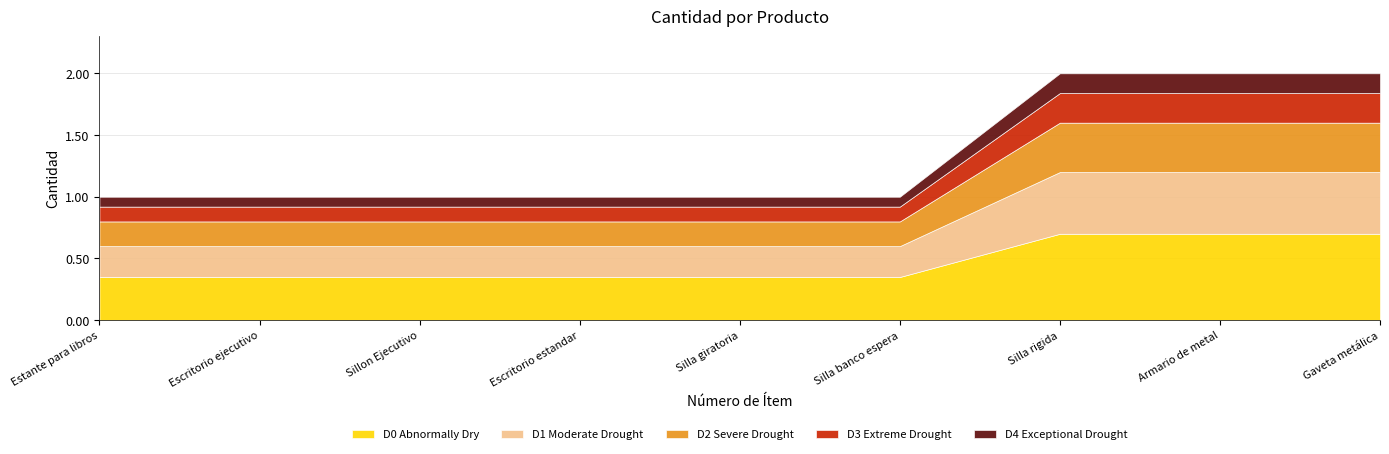

List the labels in order of value, largest first.

7, 8, 9, 1, 2, 3, 4, 5, 6